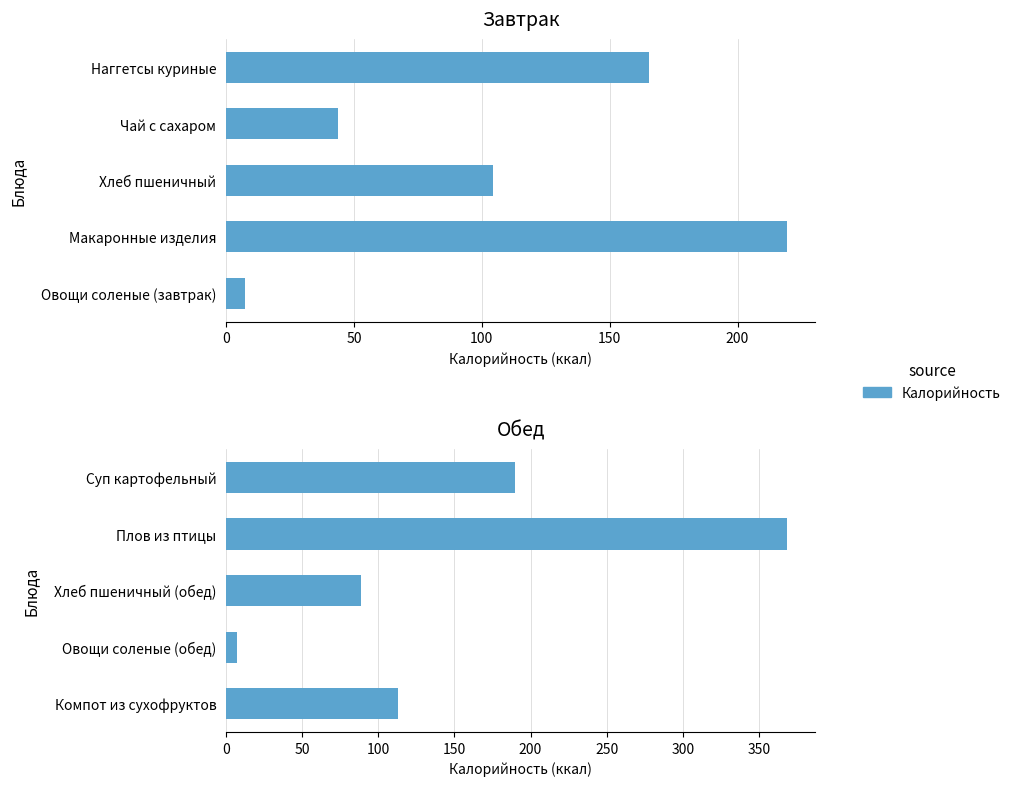

What is the average value?

153.6